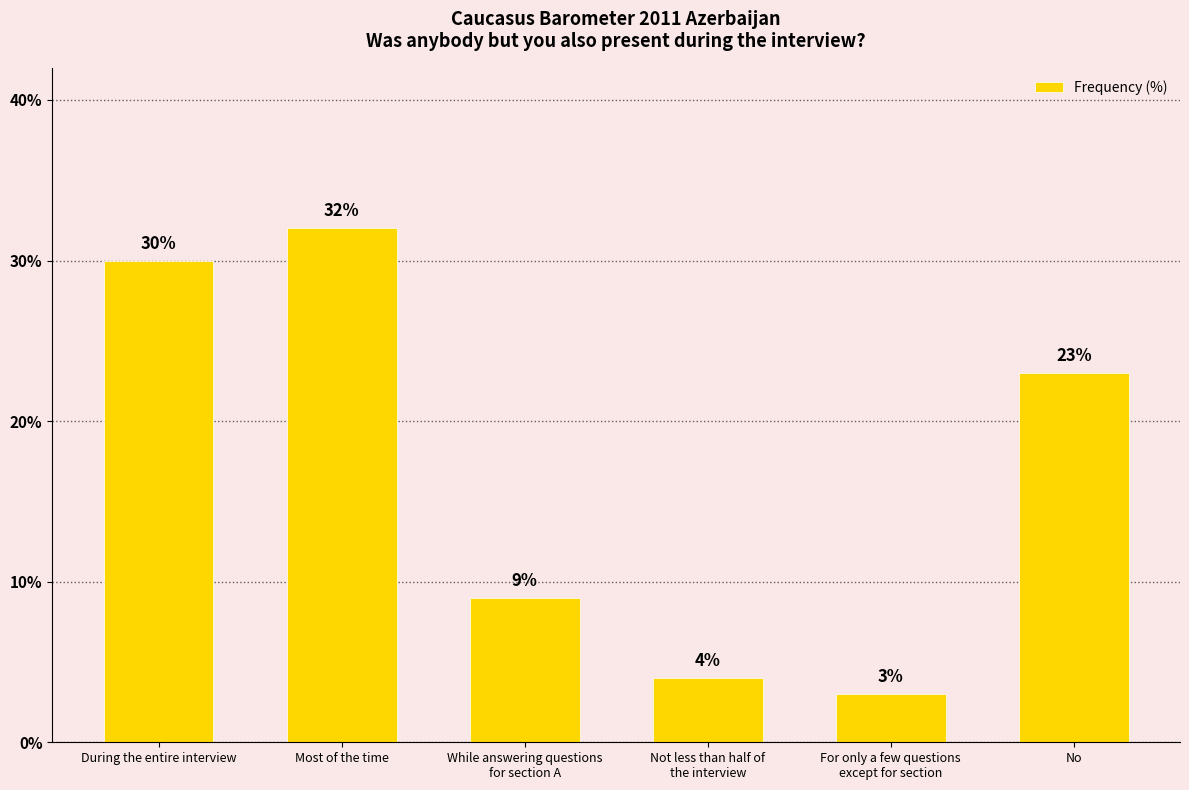

How many bars are there in total?

6